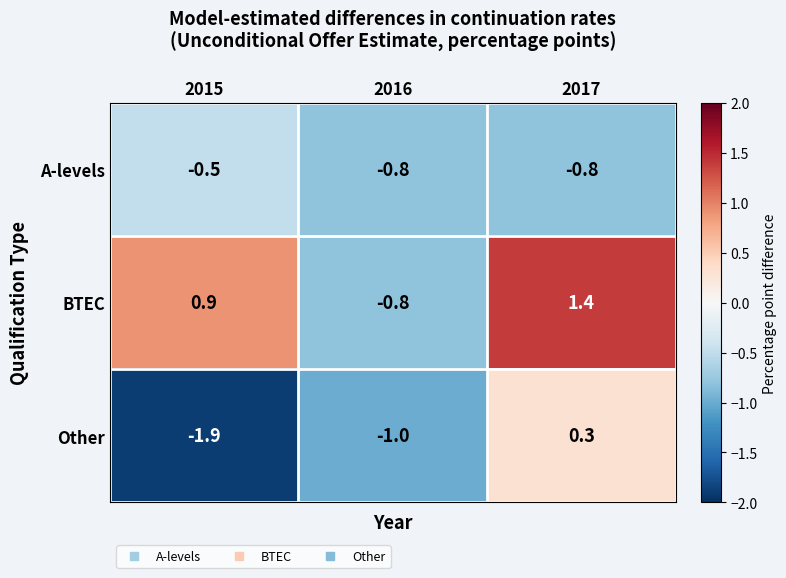

Is the value of Other at 2015 greater than the value of A-levels at 2015?

No